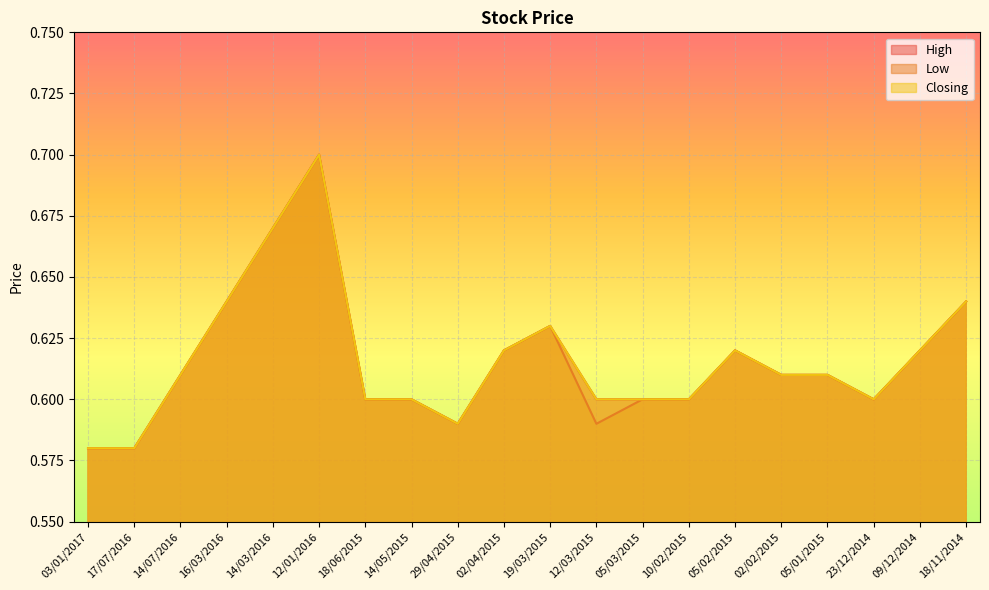

Which label corresponds to the largest value in the chart?

12/01/2016